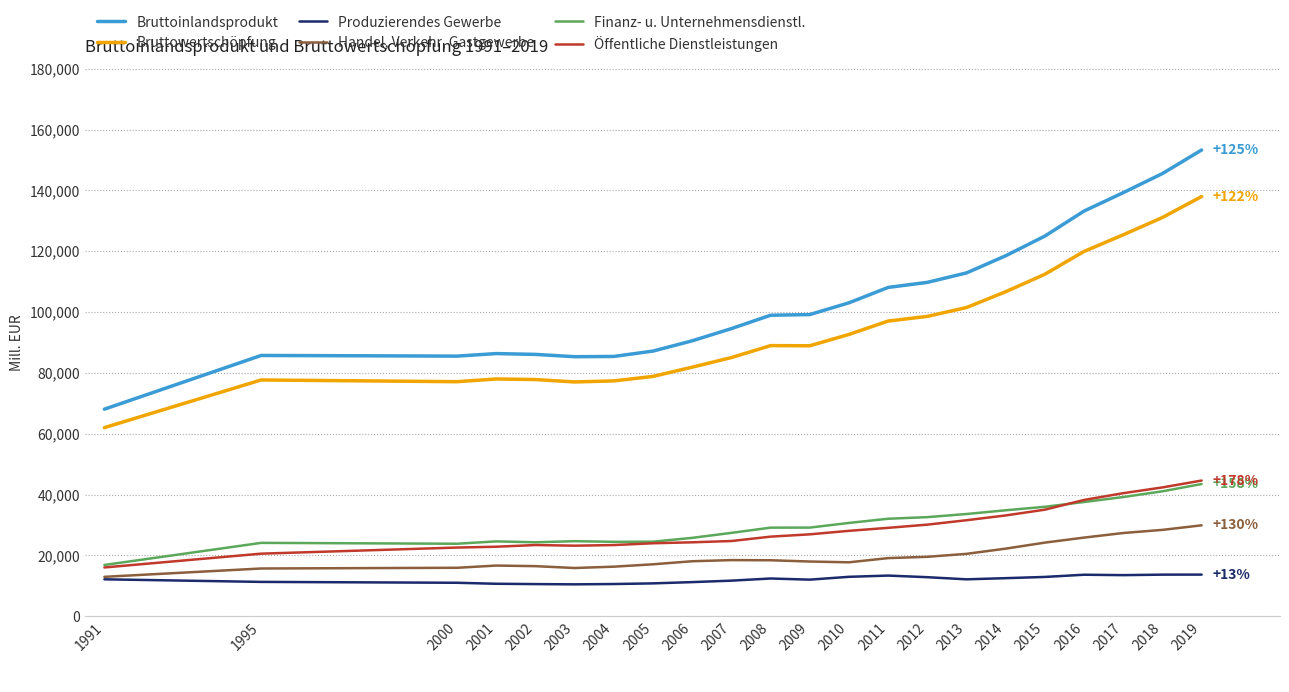

What is the smallest value displayed?

10511.3